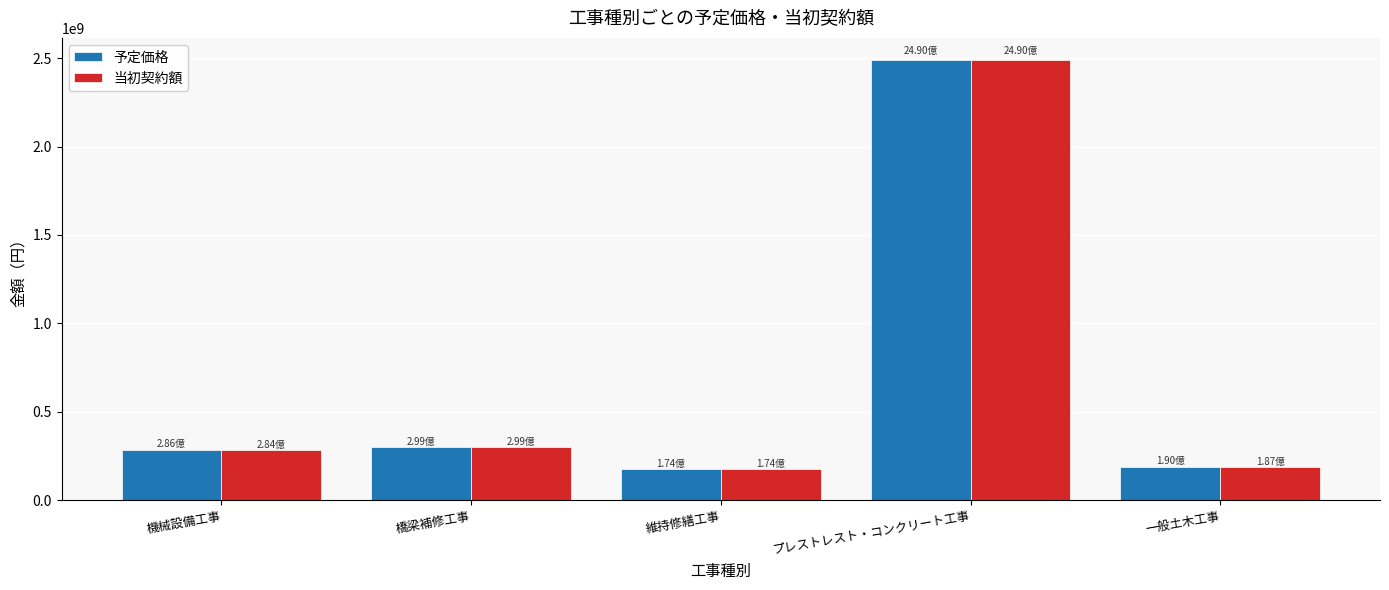

At which category is the sum across all series the highest?

プレストレスト・コンクリート工事